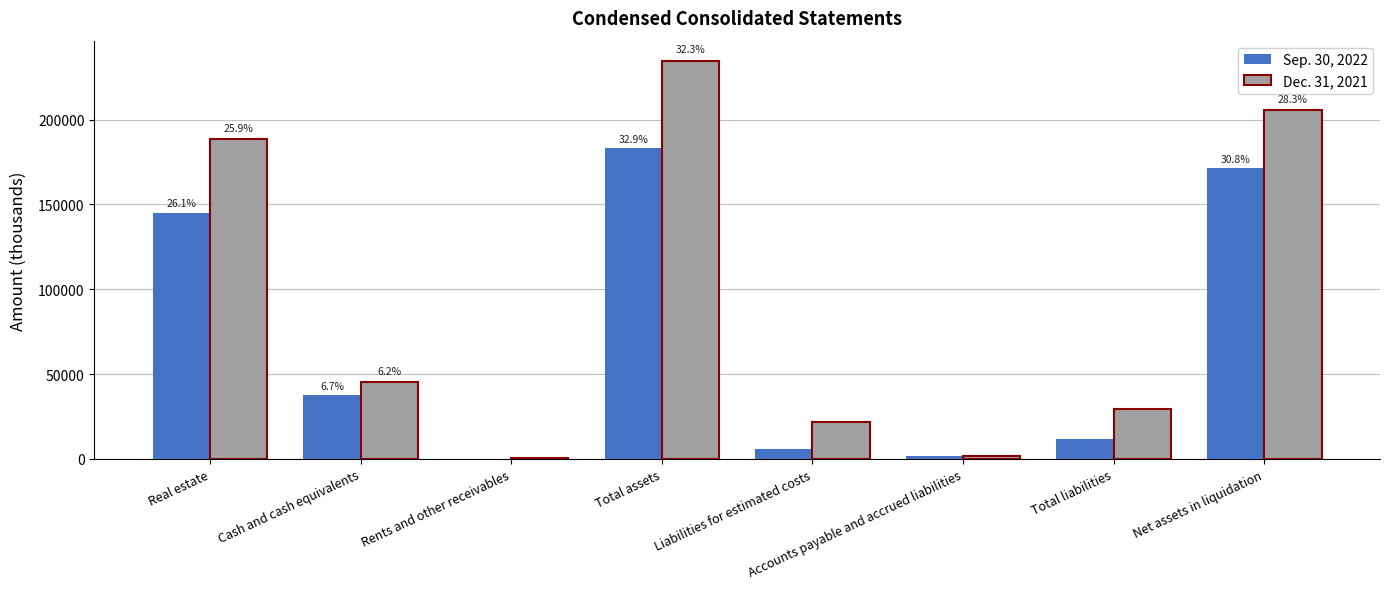

What are all the series names shown in the legend?

Sep. 30, 2022, Dec. 31, 2021